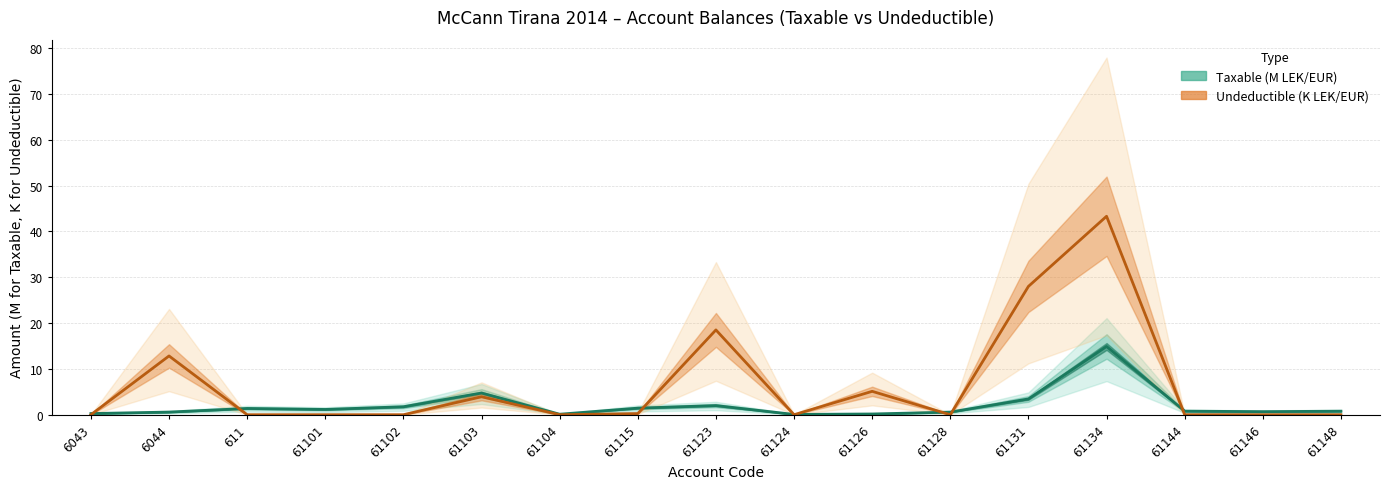

Which series has the largest total across all categories?

Undeductible (K LEK/EUR)